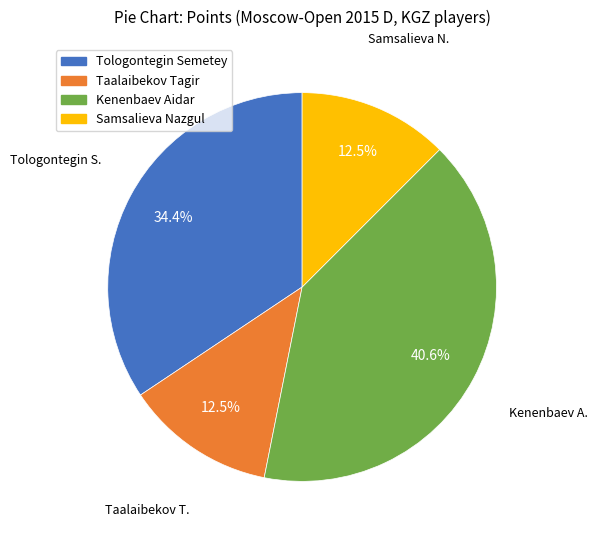

To the nearest percent, what portion does Tologontegin Semetey represent?

34%